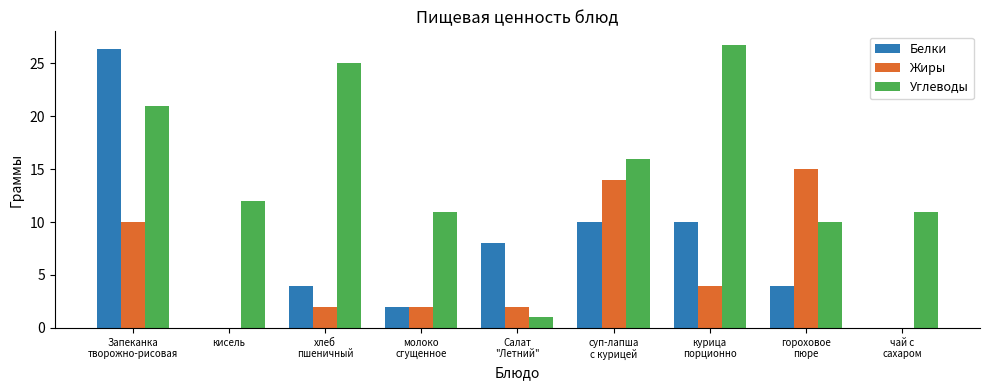

Between курица
порционно and гороховое
пюре, which series saw the biggest shift?

Углеводы